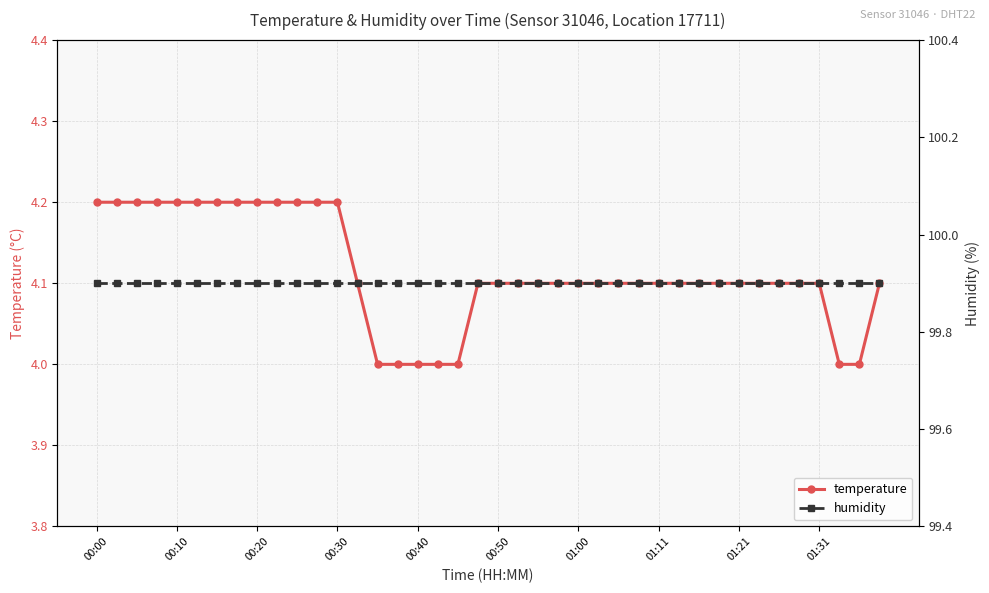

The value of temperature at 01:31 is 2.7. True or false?

False